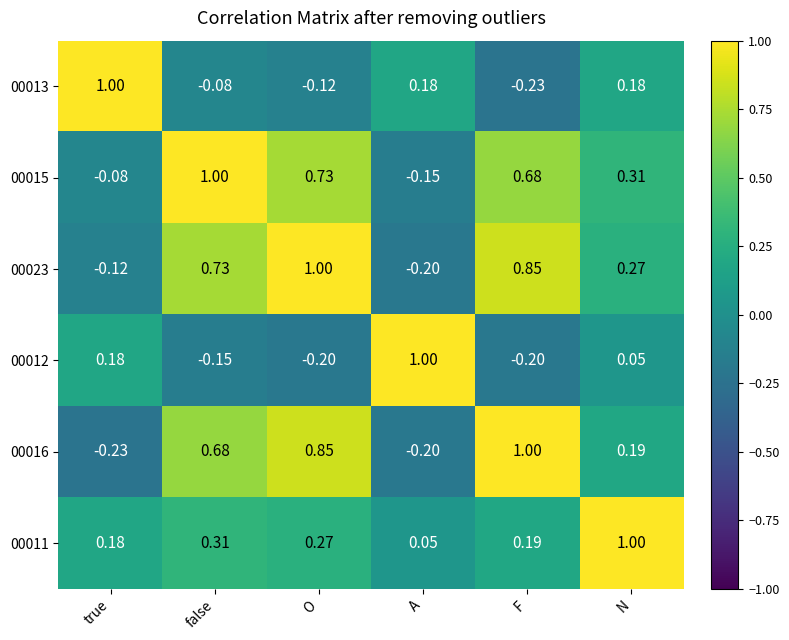

List the labels in order of 00016 value, smallest first.

true, A, N, false, O, F